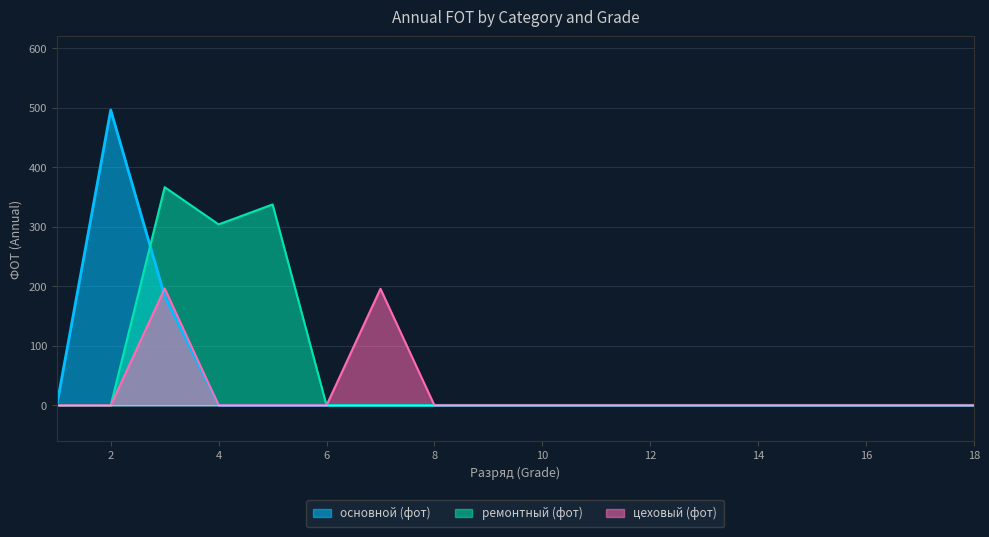

The цеховый (фот) series shows 0.0 at 8. True or false?

True